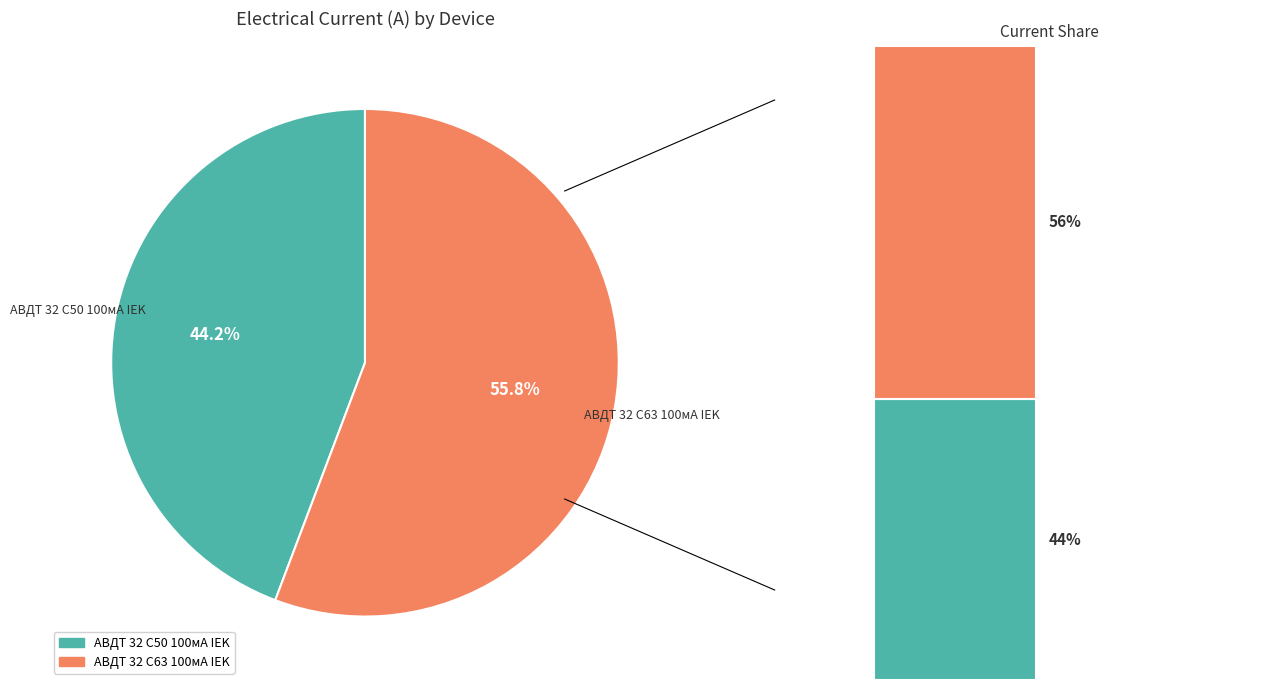

How much of the chart is everything except АВДТ 32 C50 100мА IEK?

55.8%